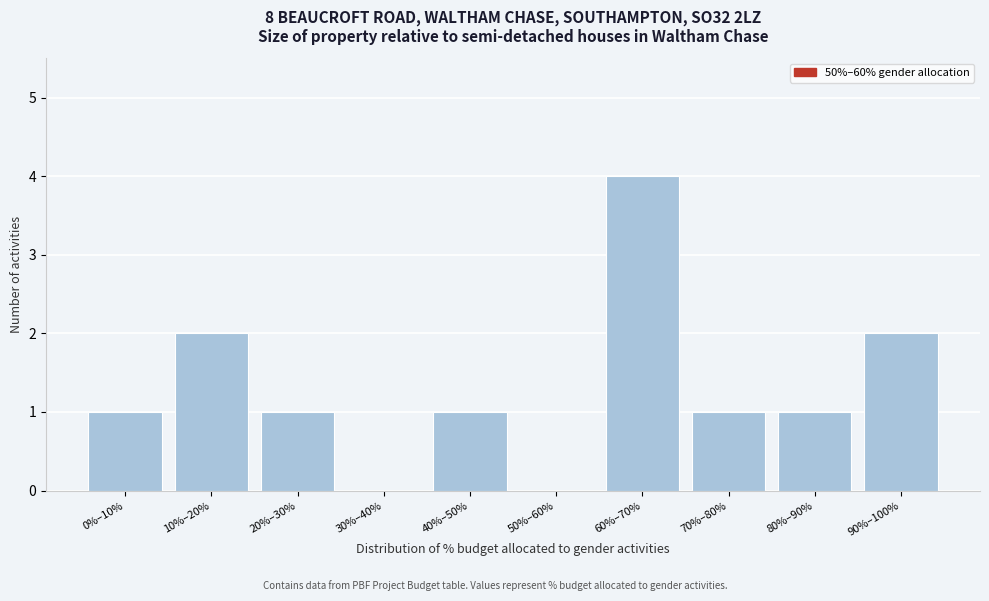

Reading left to right, transcribe all the data shown in this chart.

0%–10%=1	10%–20%=2	20%–30%=1	30%–40%=0	40%–50%=1	50%–60%=0	60%–70%=4	70%–80%=1	80%–90%=1	90%–100%=2